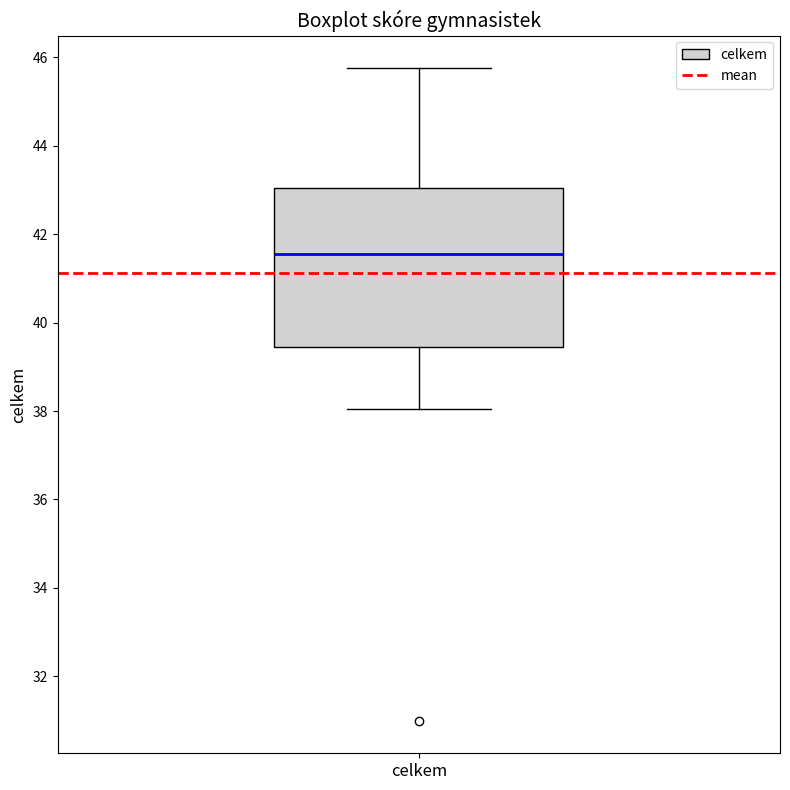

Transcribe this box plot: give where the median line is, the range the box spans, and where the two whiskers end, as read against the y-axis. The values are not printed on the chart, so give them approximately, as read against the axis.

median 41.6, box 39.4 to 43.0, whiskers 38.0 to 45.8